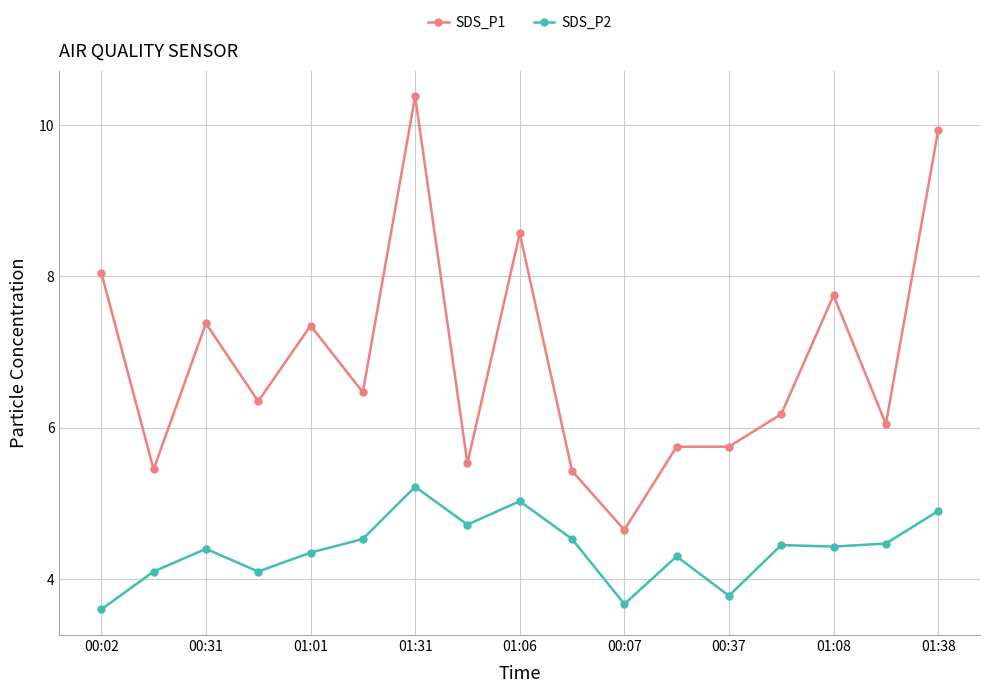

True or false: SDS_P2 has more than 0 points higher than both neighbors.

True